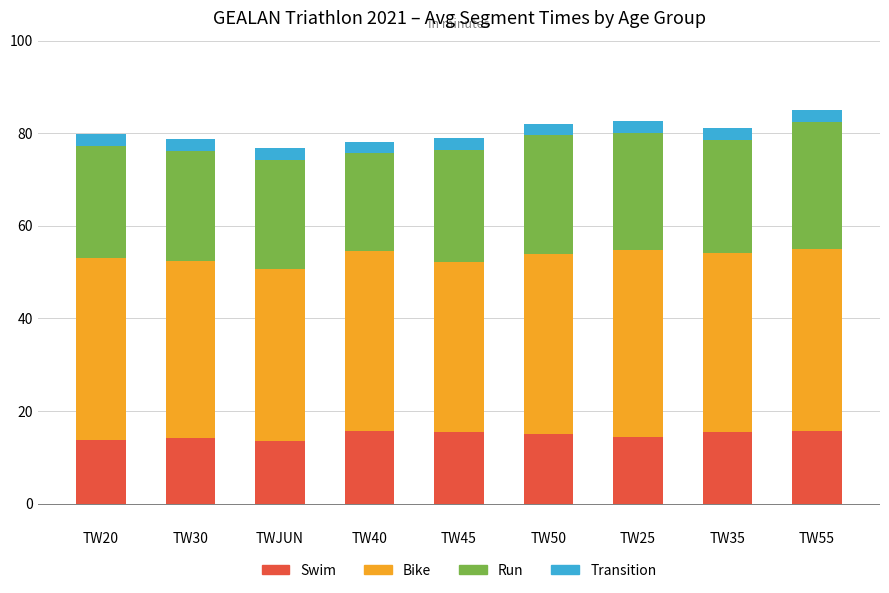

What is the difference between the maximum and minimum values in the Swim series?

2.2